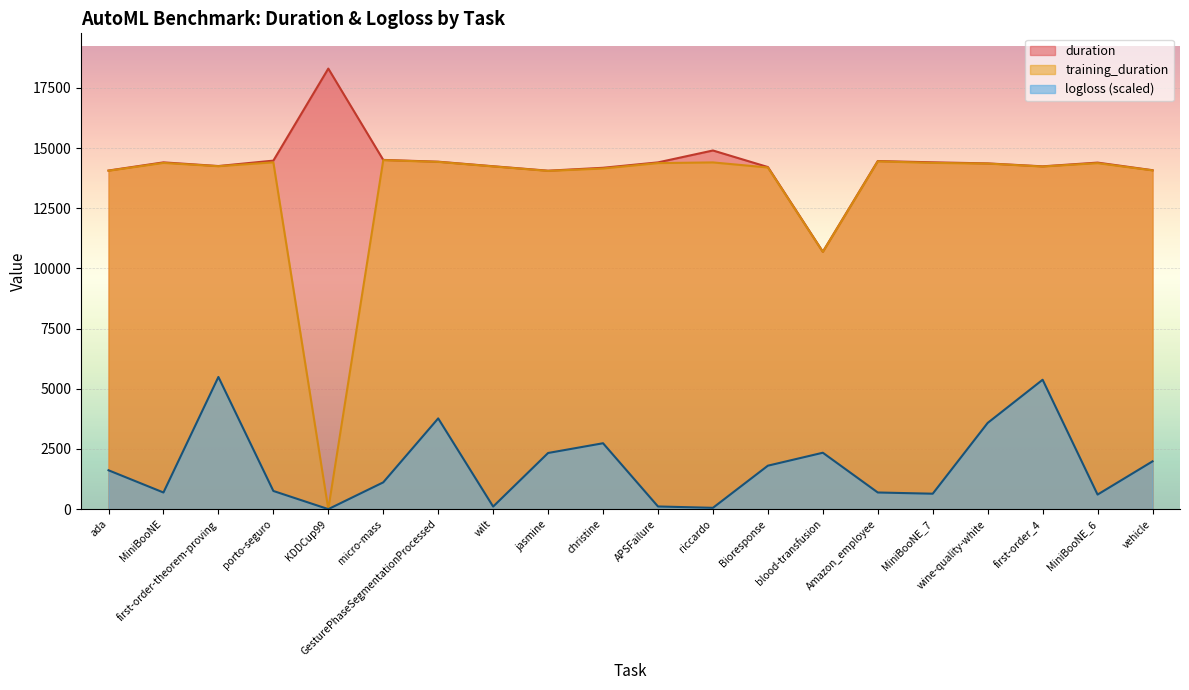

At how many categories does at least one series exceed 12592?

19